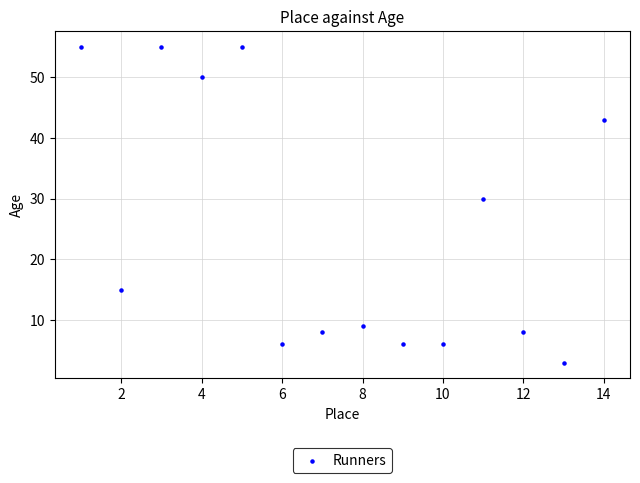

What Y value in the scatter plot is closest to 29?

30